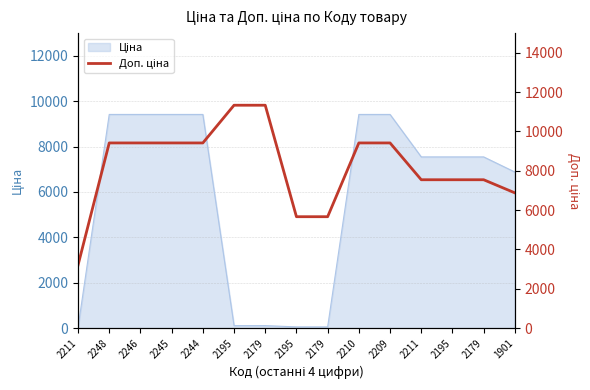

True or false: the data shows 9416.9 at 2244.

True